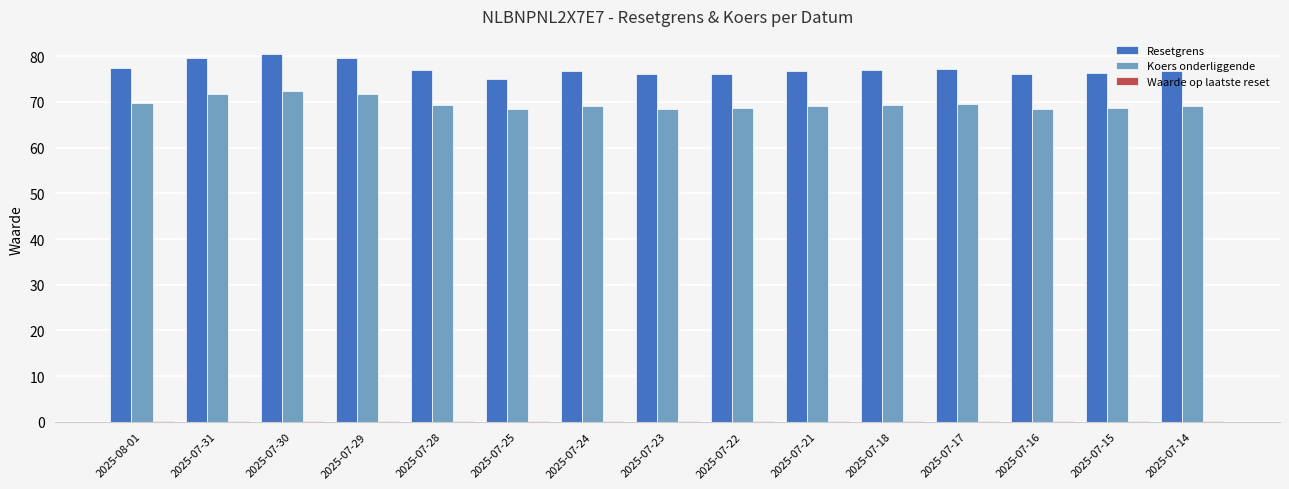

Which series has the largest total across all categories?

Resetgrens